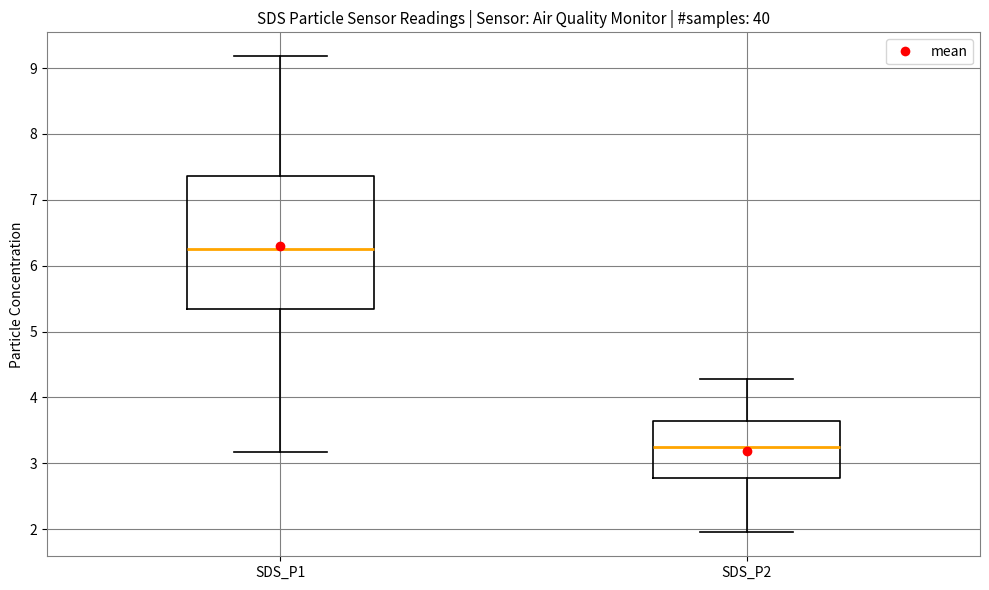

Reading left to right, transcribe this box plot: for each box, give where its median line is, the range the box spans, and where its two whiskers end, as read against the y-axis. The values are not printed on the chart, so give them approximately, as read against the axis.

SDS_P1: median 6.3, box 5.3 to 7.4, whiskers 3.2 to 9.2
SDS_P2: median 3.3, box 2.8 to 3.6, whiskers 2.0 to 4.3